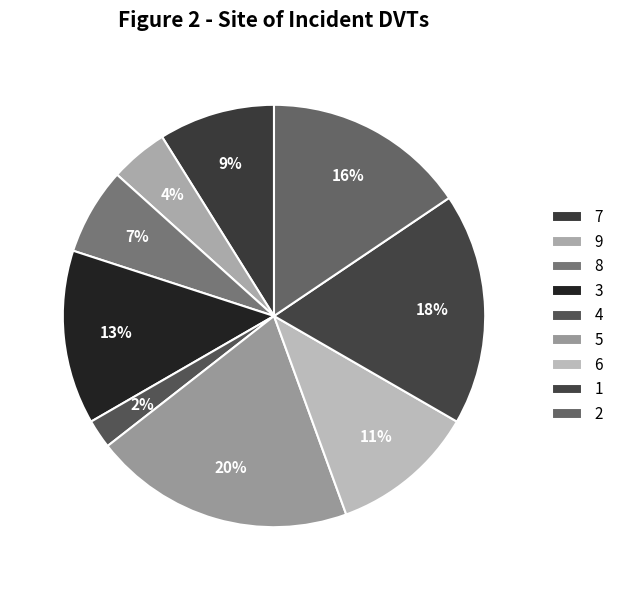

How many slices are in this pie chart?

9